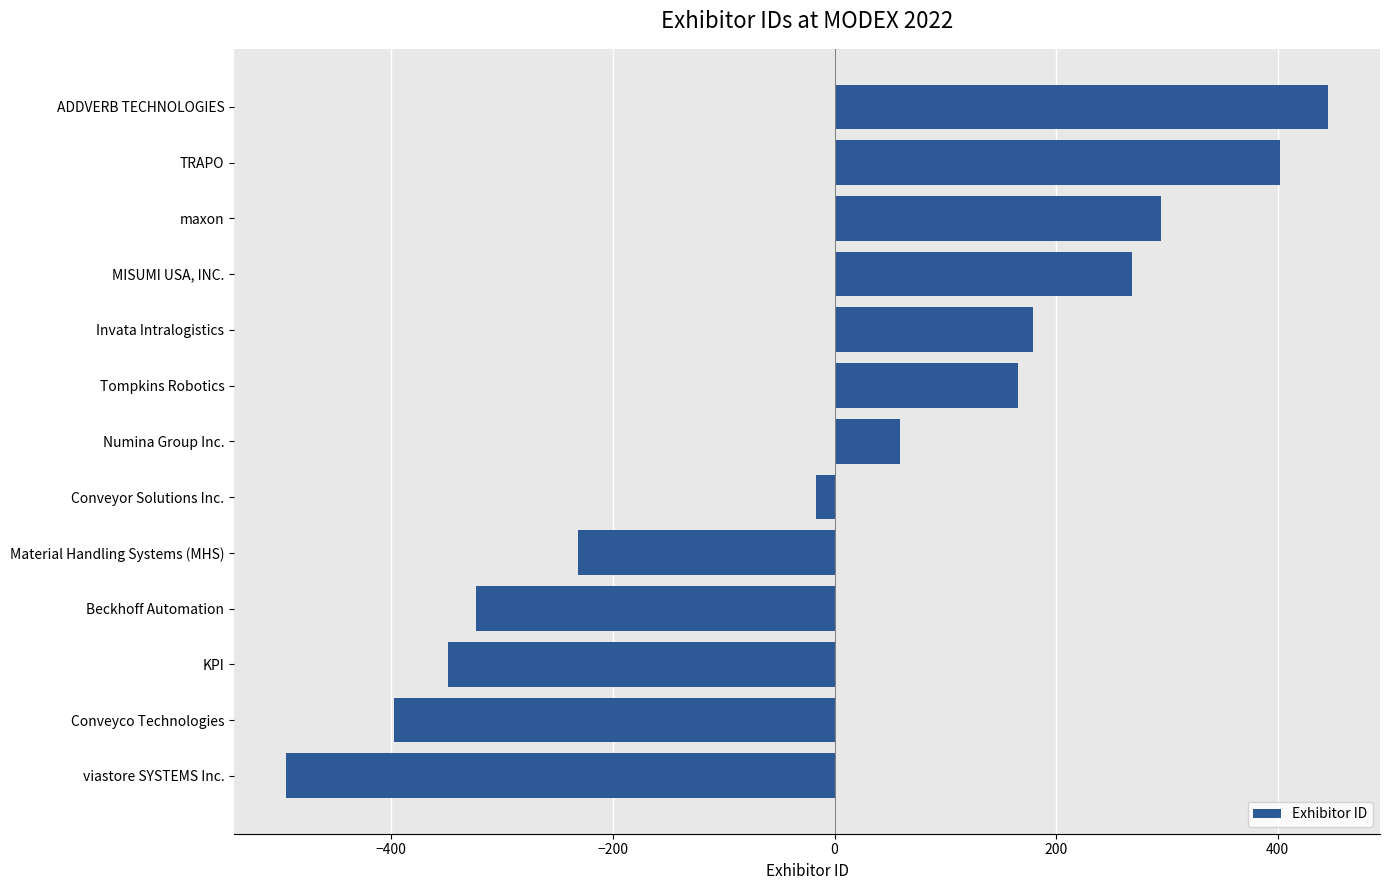

List the labels in order of value, smallest first.

viastore SYSTEMS Inc., Conveyco Technologies, KPI, Beckhoff Automation, Material Handling Systems (MHS), Conveyor Solutions Inc., Numina Group Inc., Tompkins Robotics, Invata Intralogistics, MISUMI USA, INC., maxon, TRAPO, ADDVERB TECHNOLOGIES